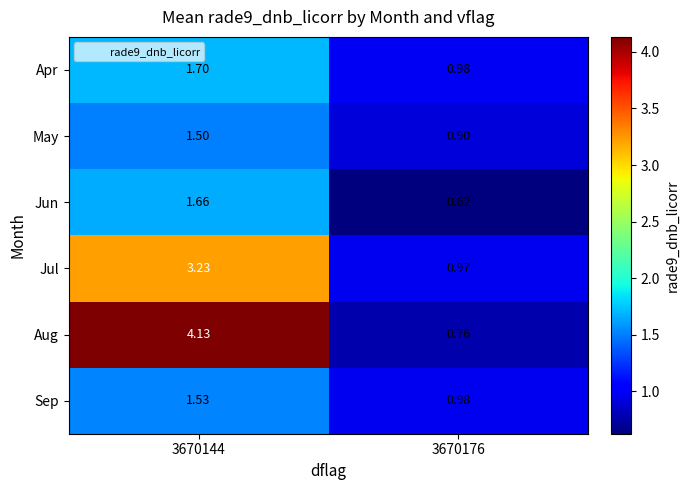

Which series changed the most between 3670144 and 3670176?

Aug